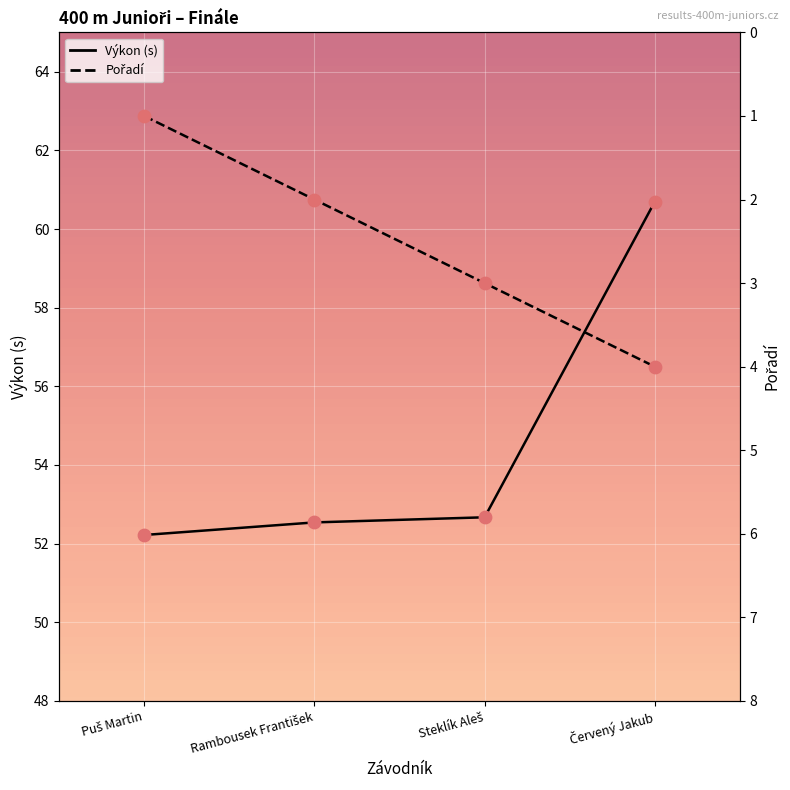

What is the total value across all series at Steklík Aleš?

55.7